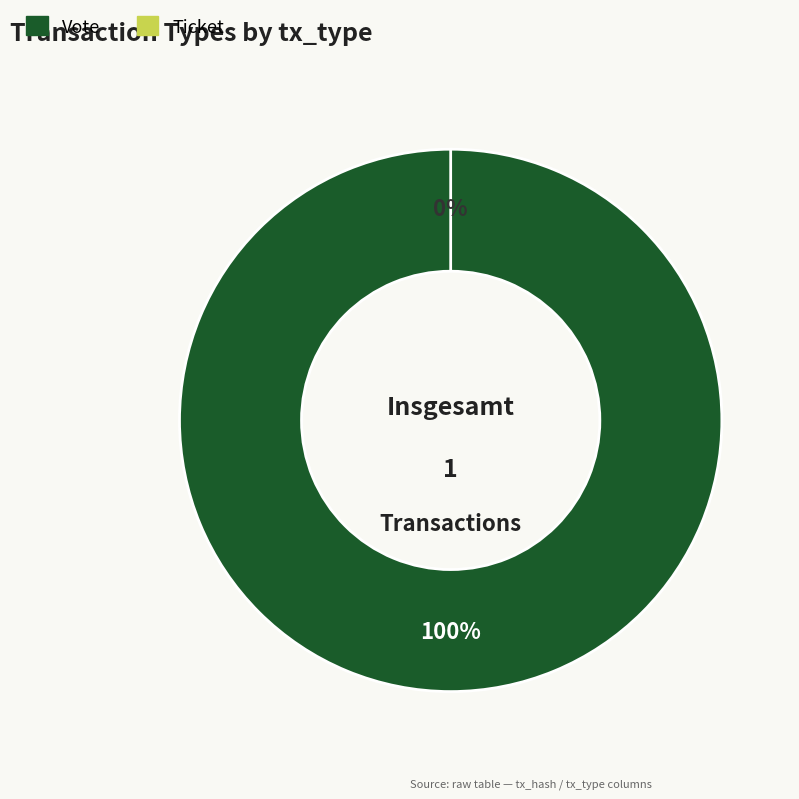

Which category has the smallest portion of the pie?

Ticket